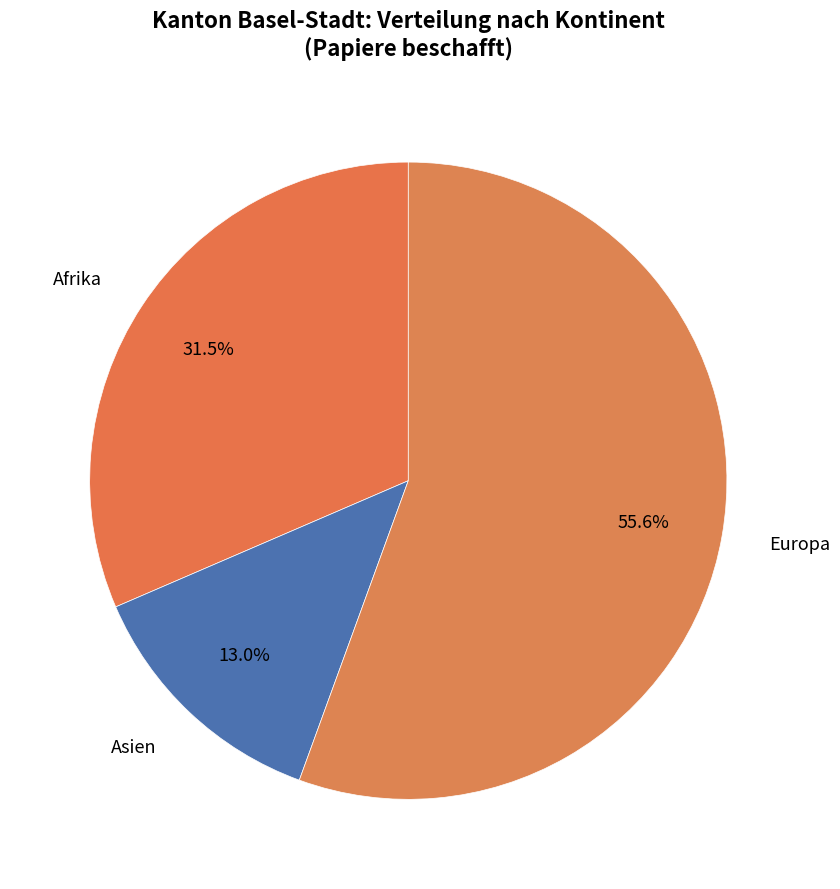

Which slice represents more than half of the pie?

Europa